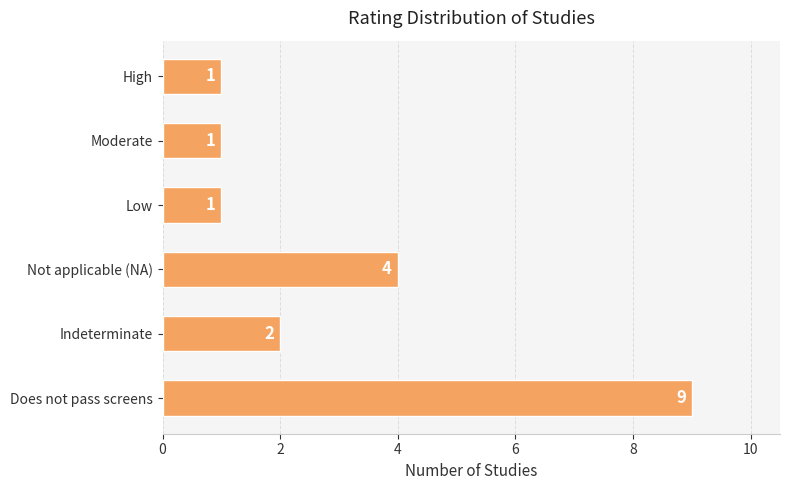

Reading bottom to top, what are all the values shown in this chart?

9	2	4	1	1	1